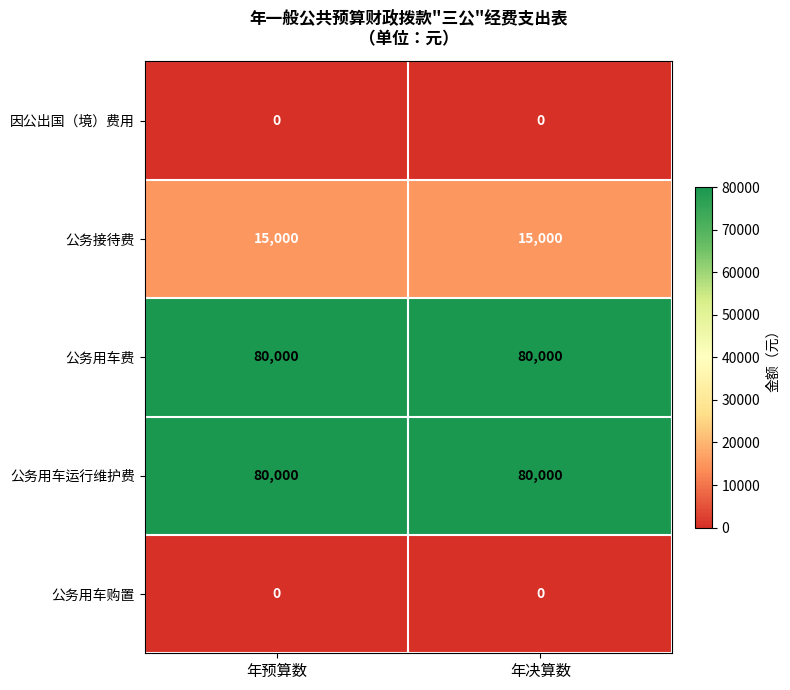

Reading left to right, extract all data points from this chart.

因公出国（境）费用: 0	0
公务接待费: 15000	15000
公务用车费: 80000	80000
公务用车运行维护费: 80000	80000
公务用车购置: 0	0